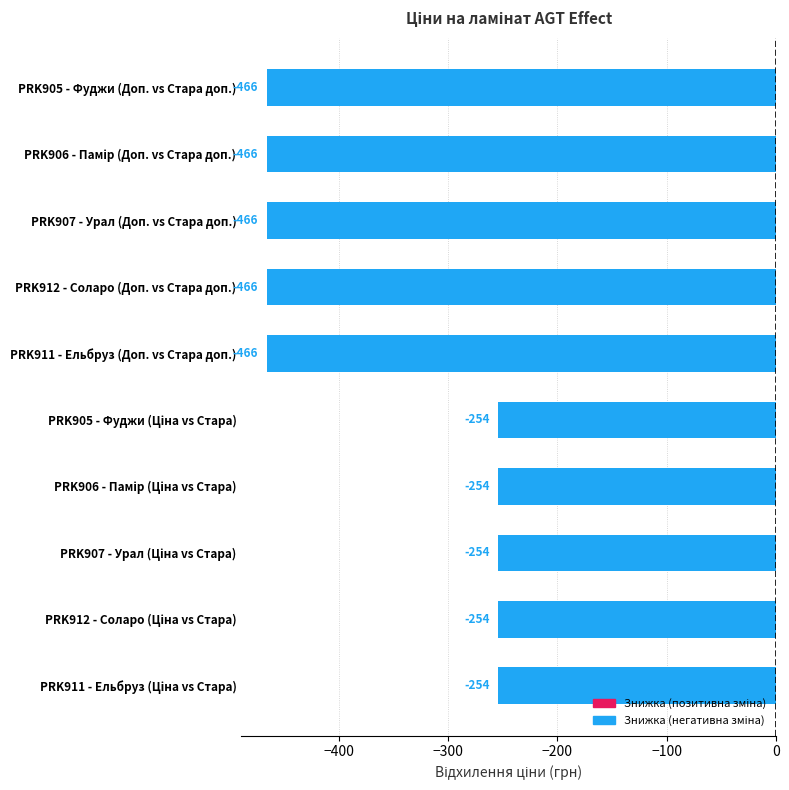

What is the maximum value shown in the chart?

-254.3